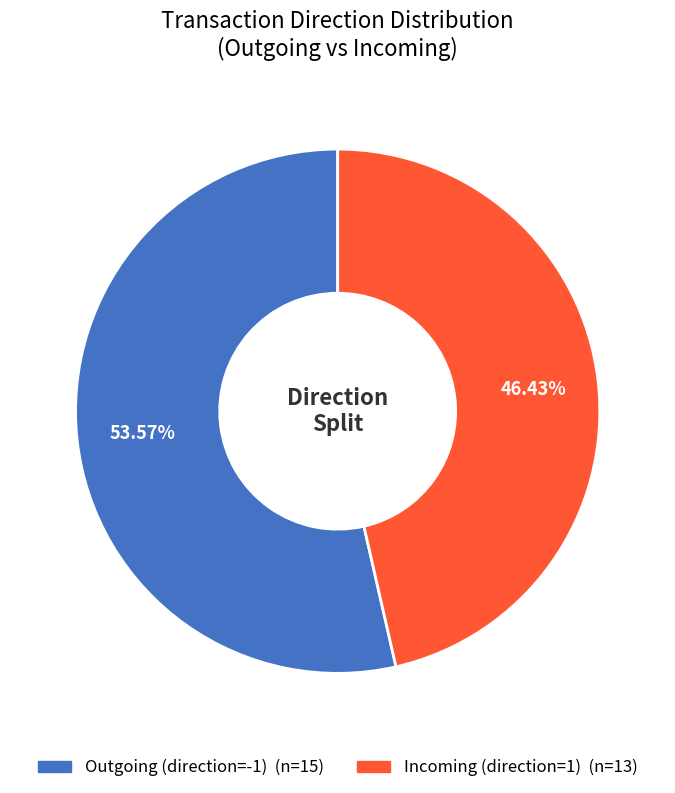

Is there any slice that represents more than half of the pie?

Yes